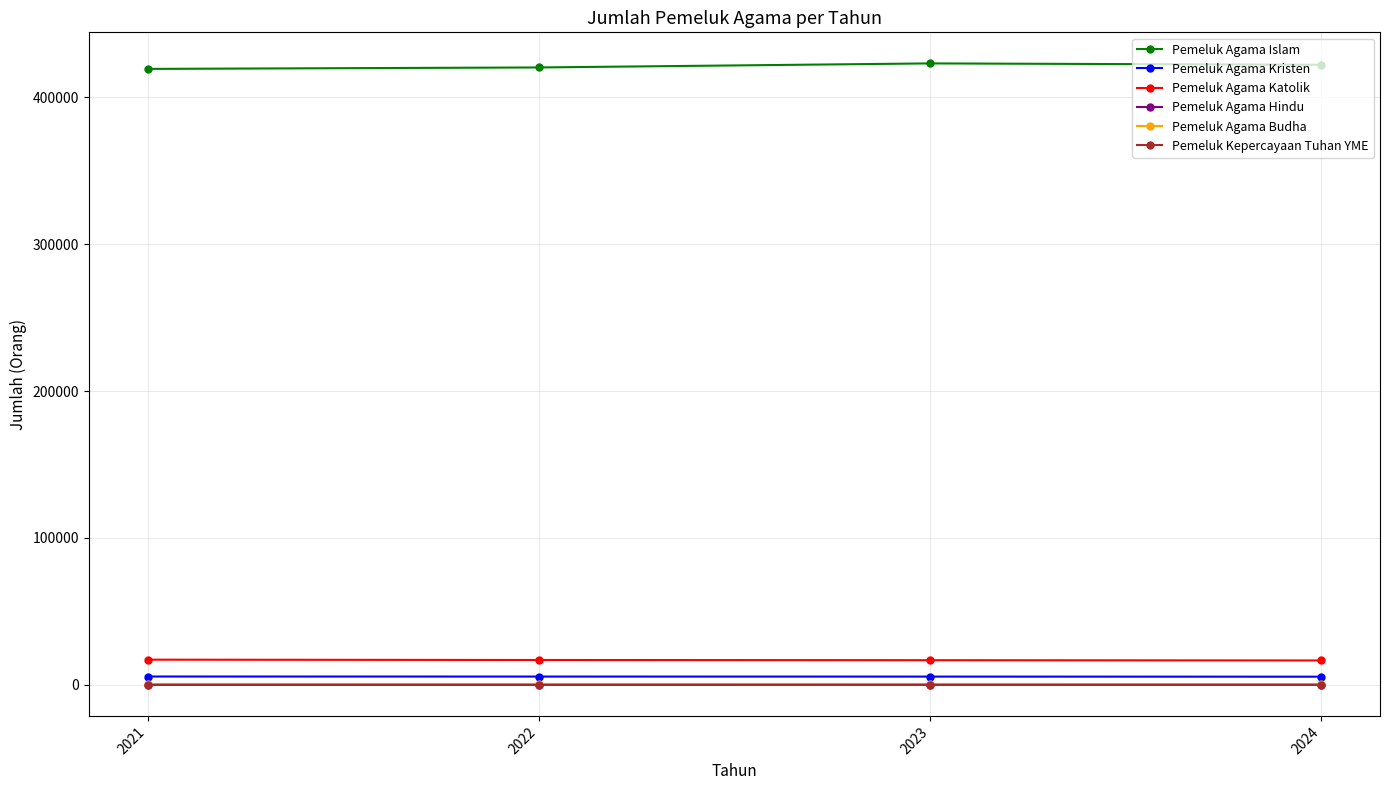

Does the chart display data point markers on the line(s)?

Yes